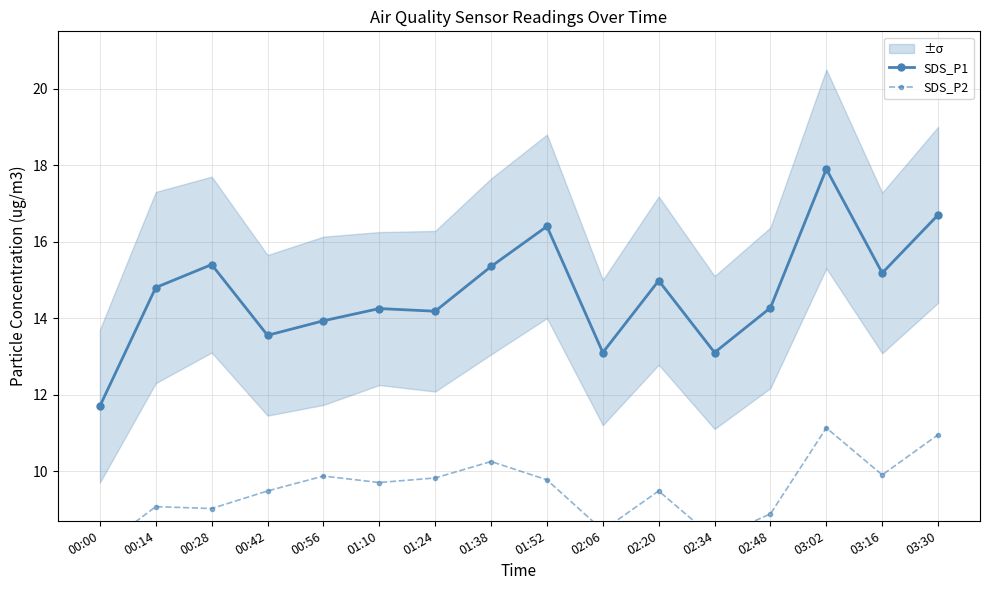

What position from the right is 01:52?

8